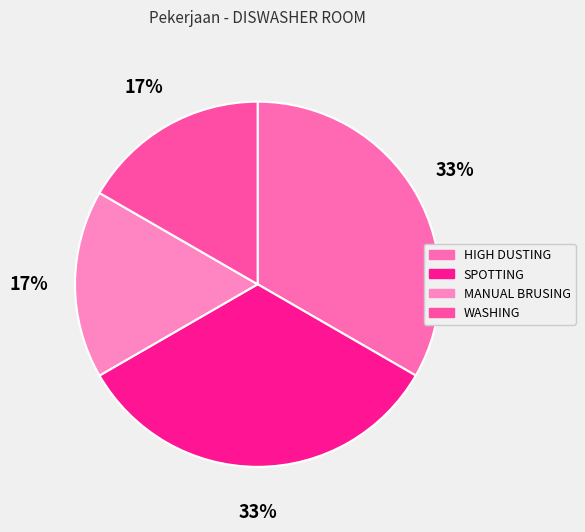

Is MANUAL BRUSING the majority of the pie?

No